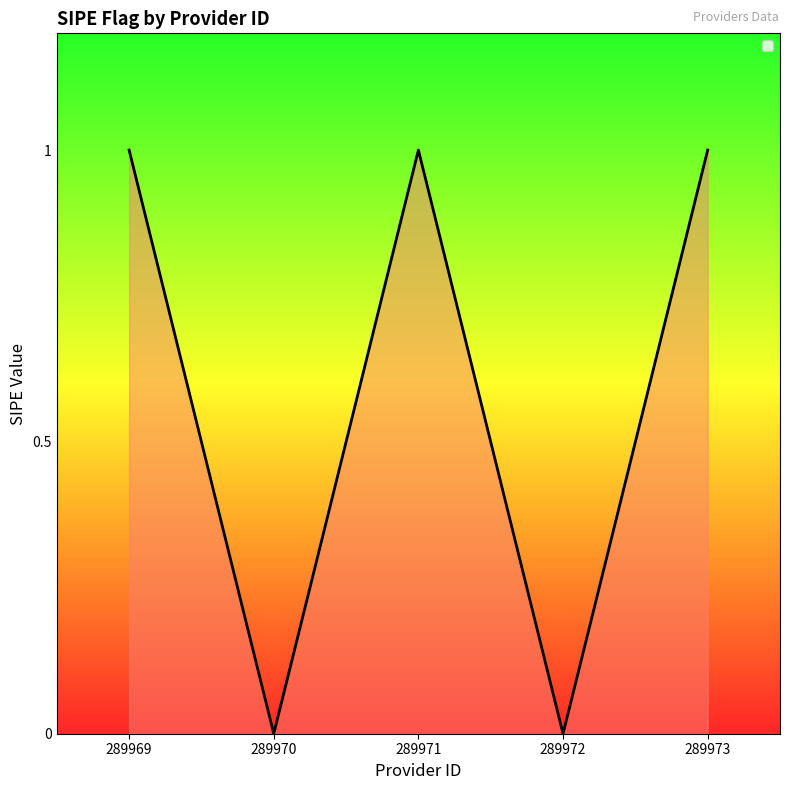

What is the ratio of the value at 289969 to the value at 289971?

1.0